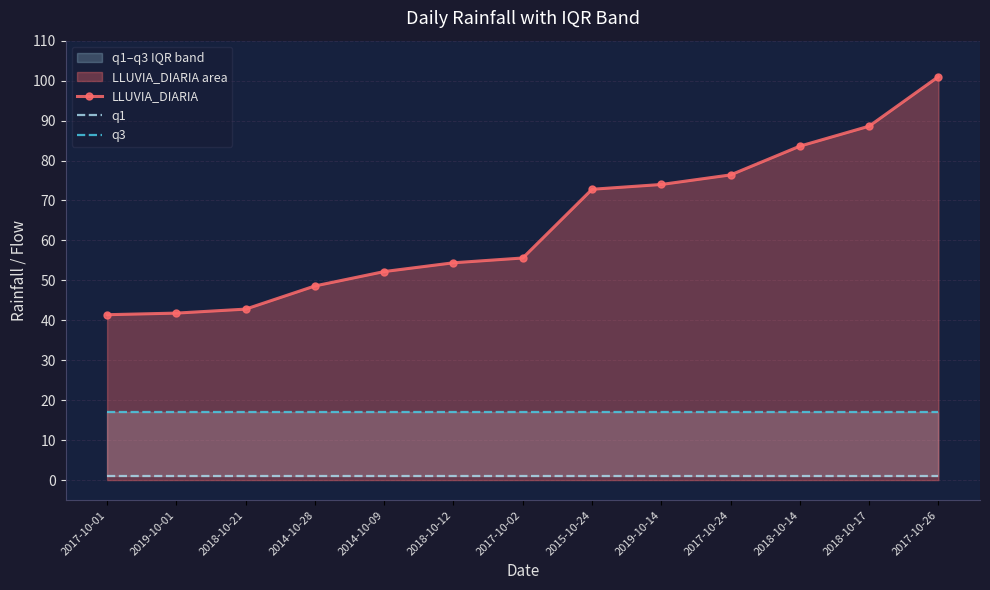

What is the sum of the q1 values at 2018-10-17 and 2014-10-28?

2.0